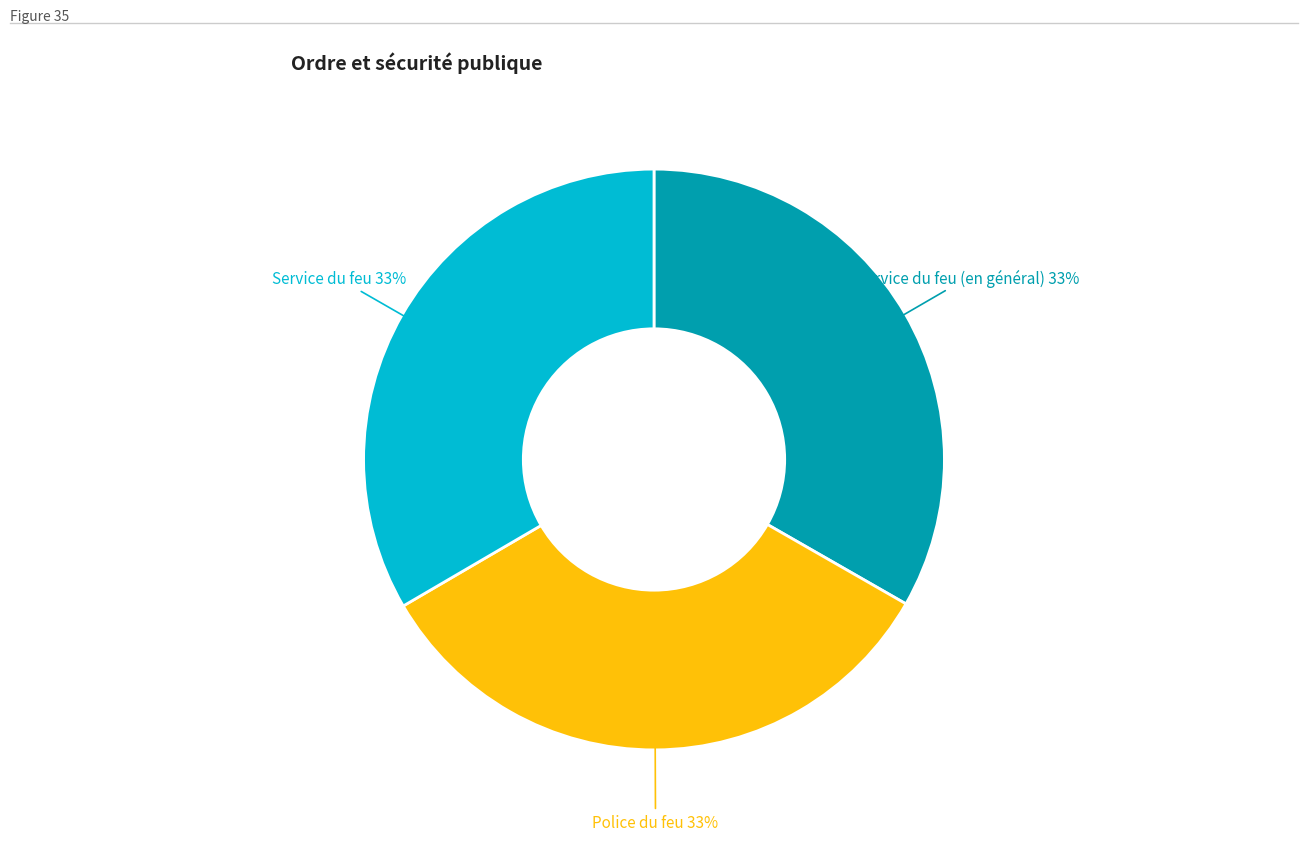

To the nearest percent, what is the average slice percentage?

33%